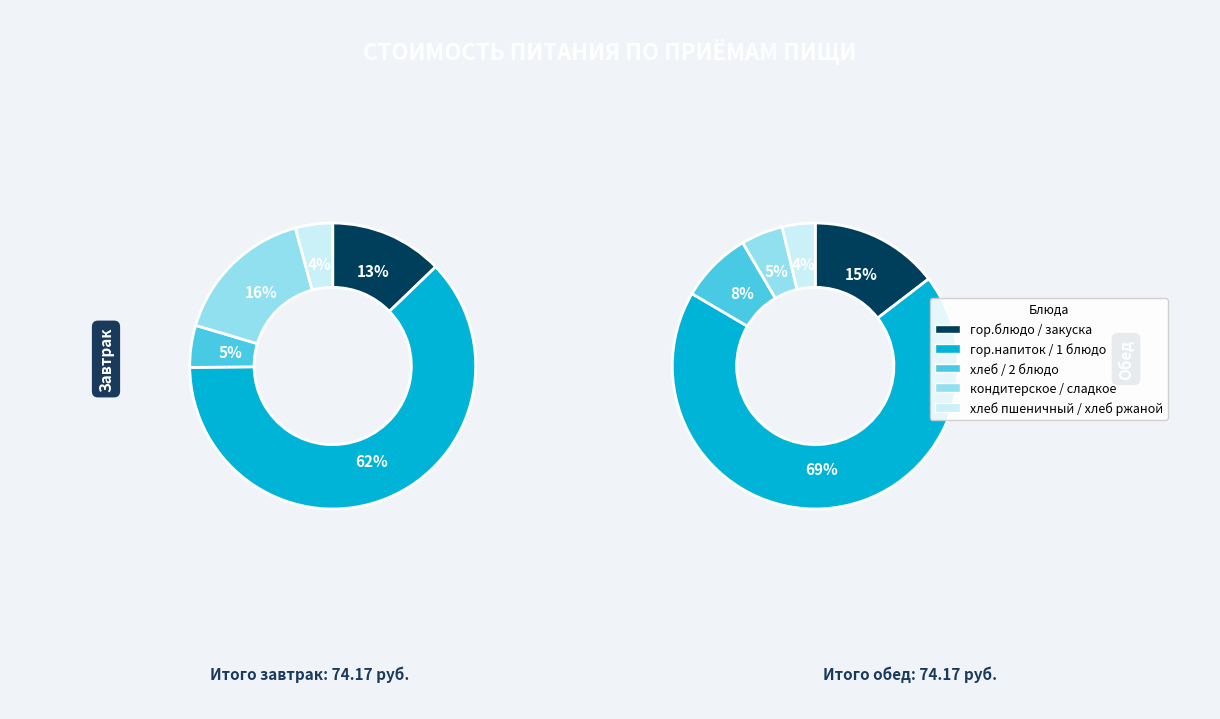

To the nearest percent, what is the combined percentage of хлеб пшеничный / хлеб ржаной and кондитерское / сладкое?

20%